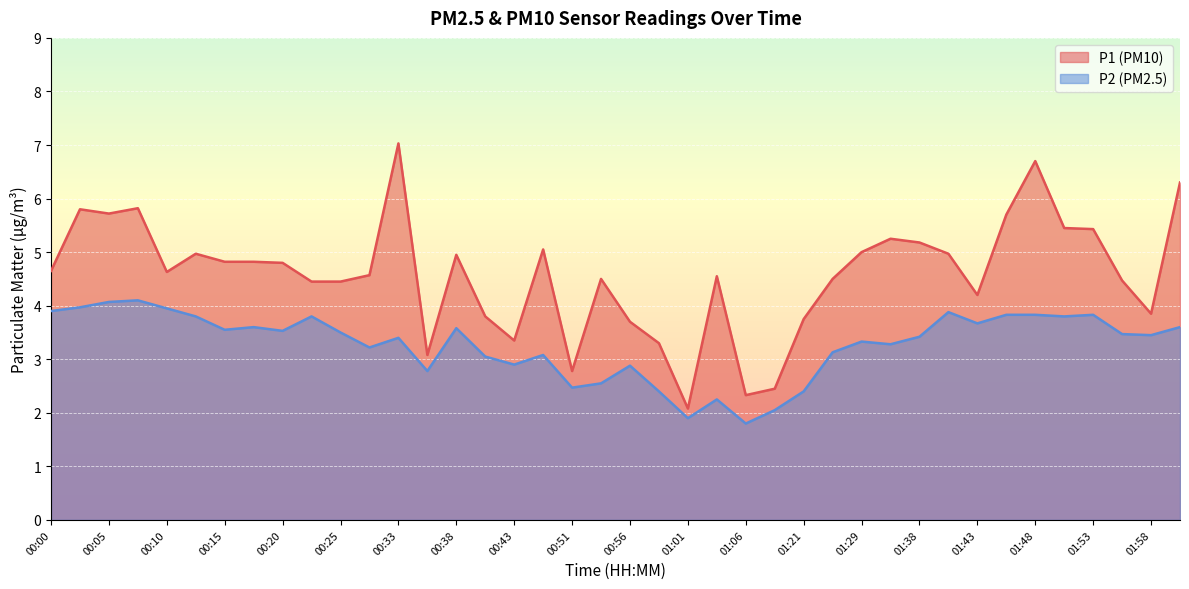

Which label corresponds to the largest value in the chart?

00:33